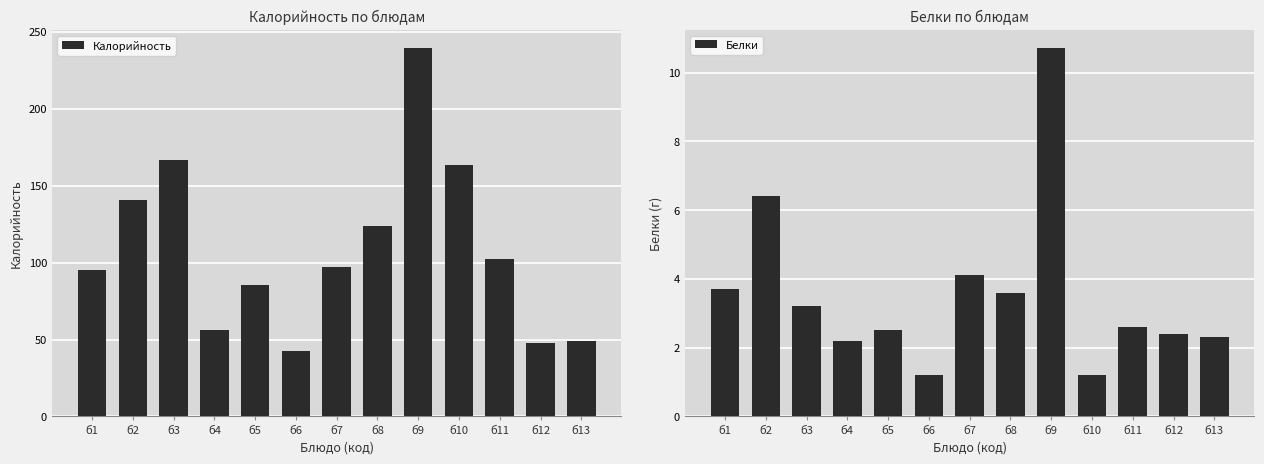

Which has a higher value, б8 or б1?

б8